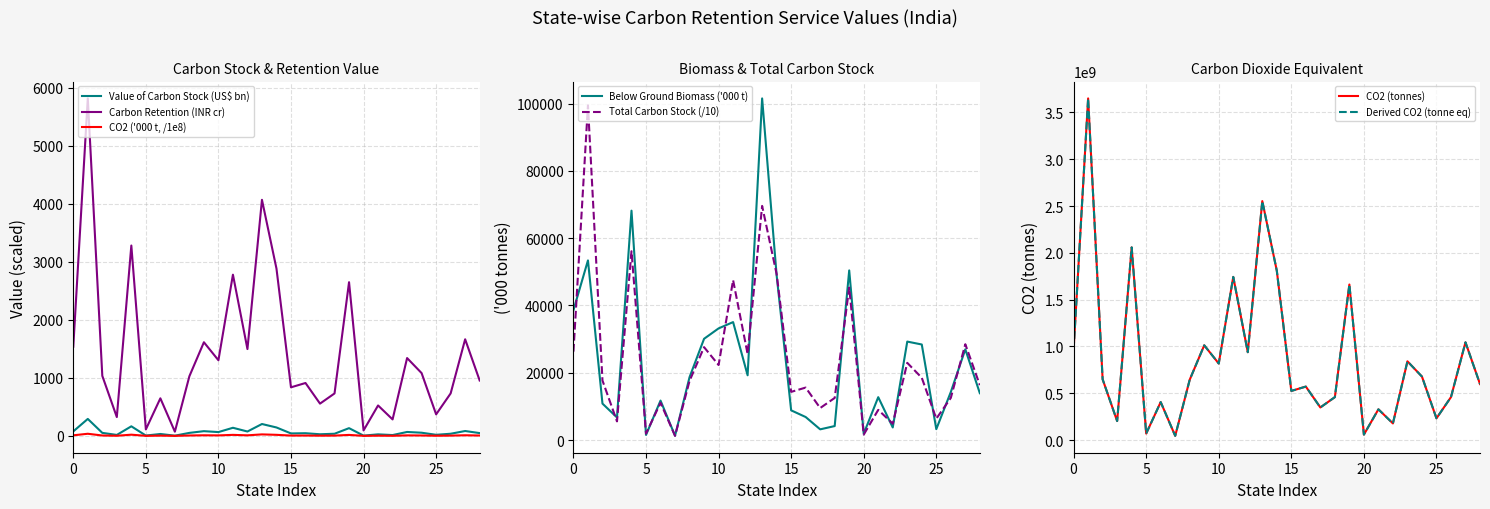

What is the maximum value for Total Carbon Stock (/10)?

99453.9